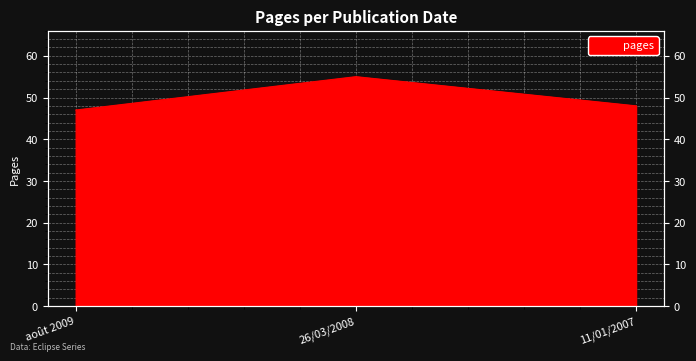

What position from the left is août 2009?

1